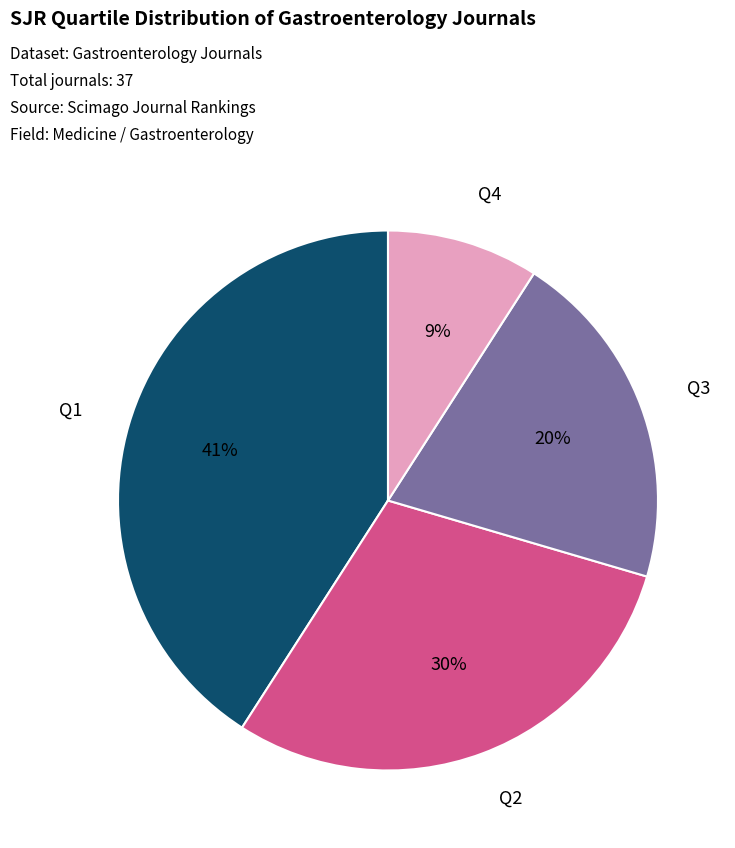

Count the number of slices in the pie.

4